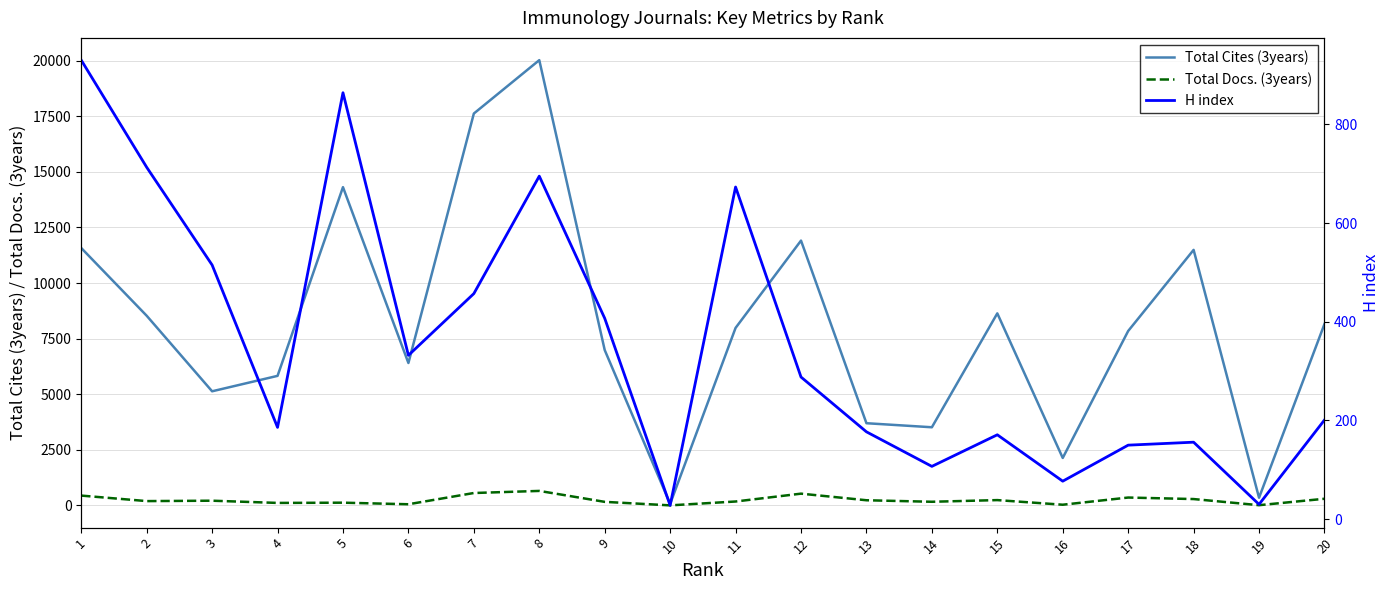

Which has a higher value, 16 or 7?

7